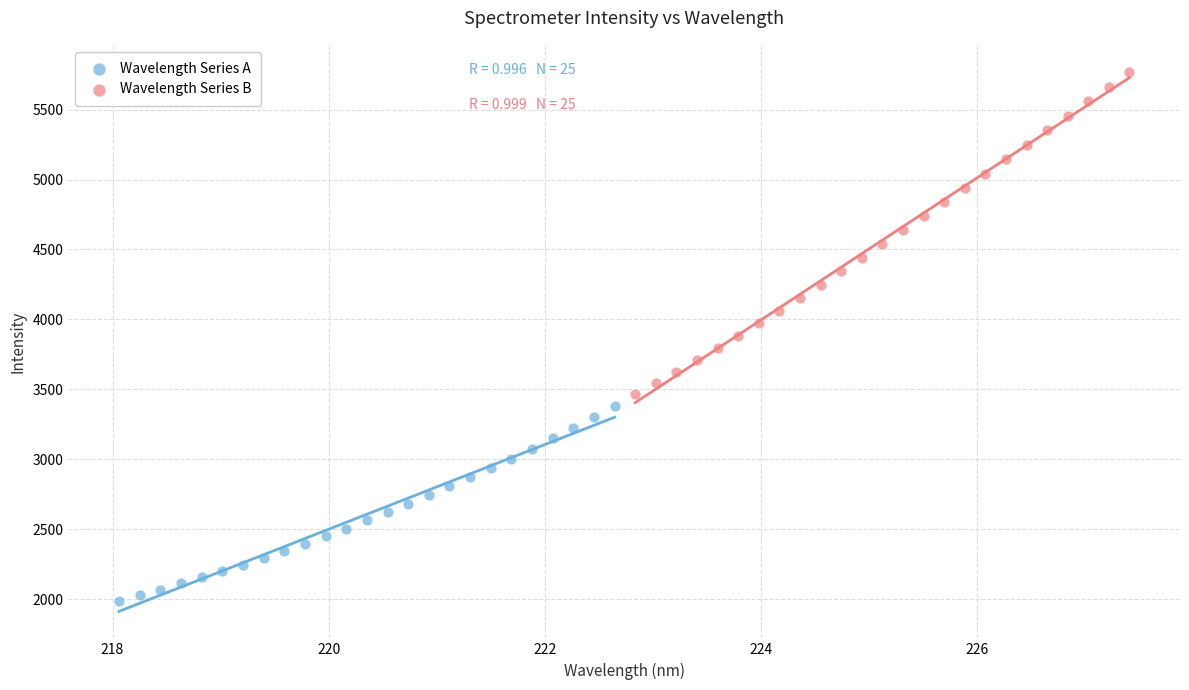

Which series reaches the minimum Y coordinate?

Wavelength Series A